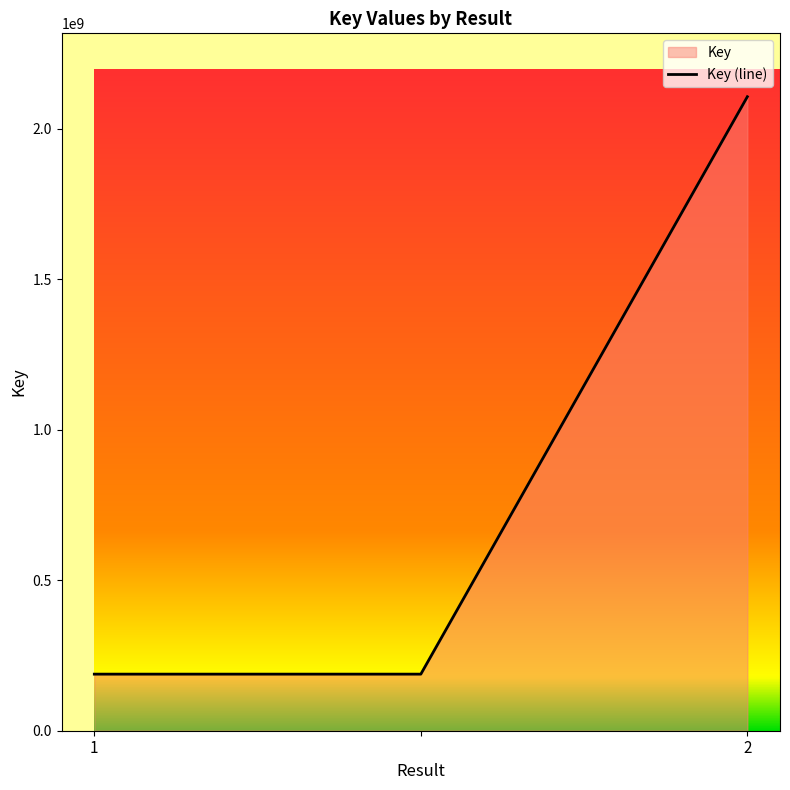

What position from the right is 2?

1